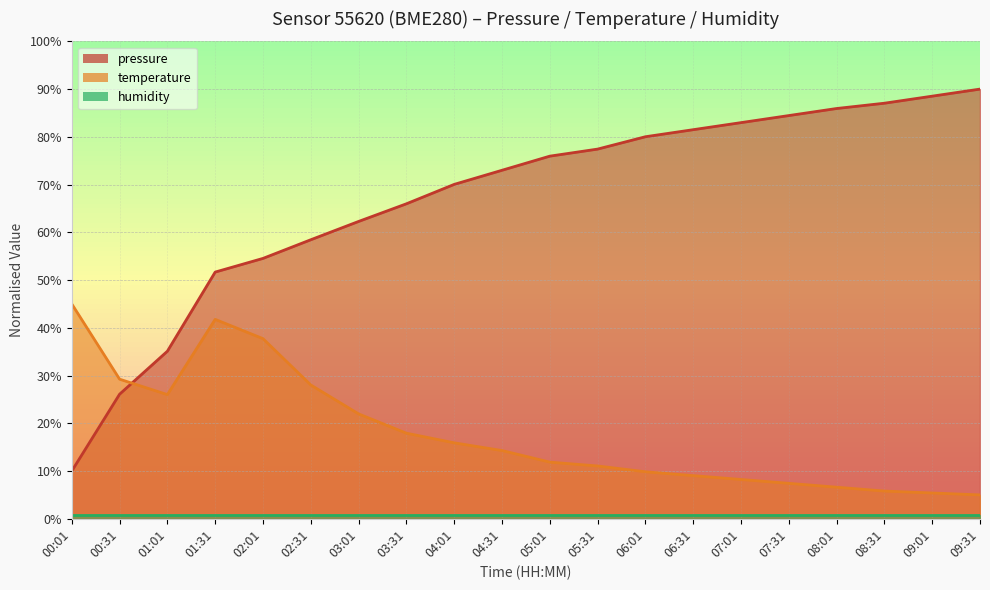

What is the approximate value of pressure at 09:01?

88.5